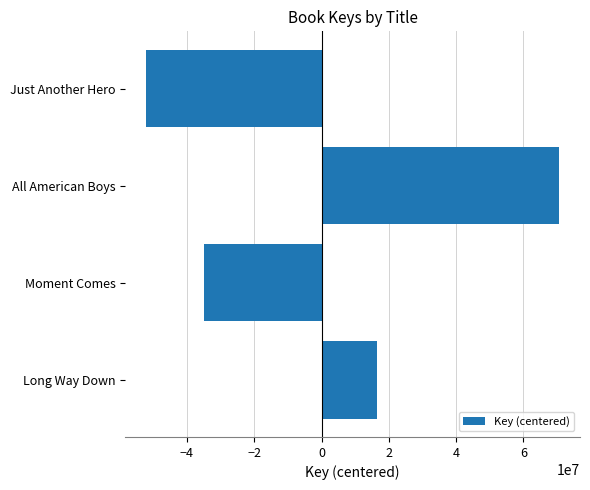

True or false: the data shows -82112570.7 at Just Another Hero.

False